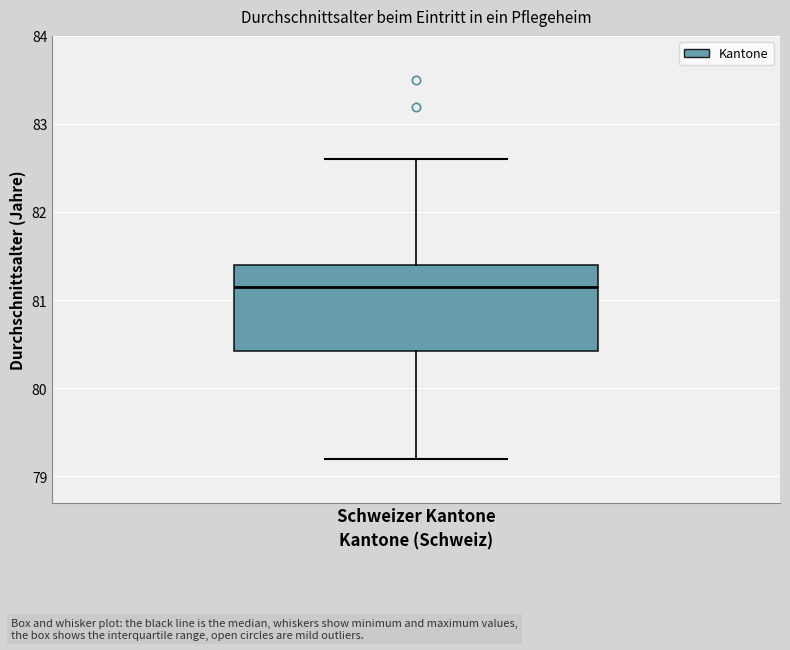

Read this box plot against the y-axis: the position of the median line, the range covered by the box, and the ends of both whiskers. The values are not printed on the chart, so give them approximately, as read against the axis.

median 81.2, box 80.4 to 81.4, whiskers 79.2 to 82.6